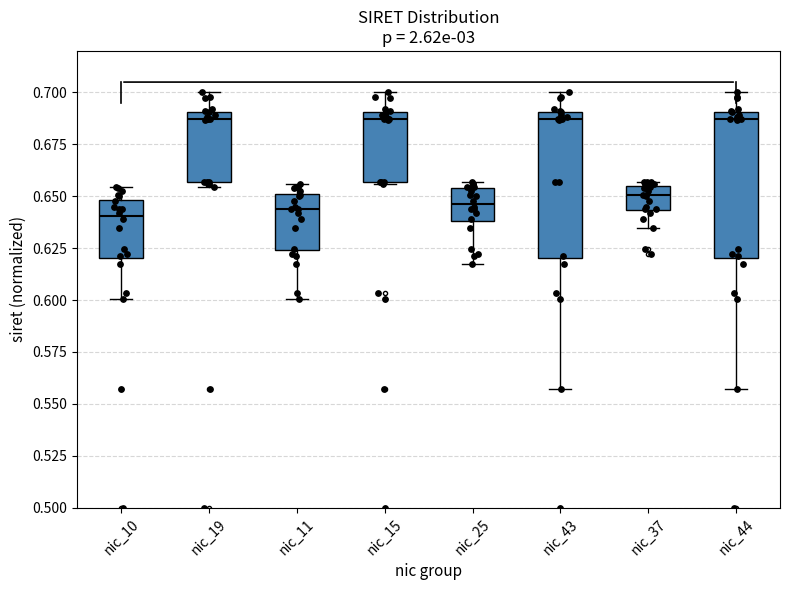

Reading left to right, transcribe this box plot: for each box, give where its median line is, the range the box spans, and where its two whiskers end, as read against the y-axis. The values are not printed on the chart, so give them approximately, as read against the axis.

nic_10: median 0.640, box 0.620 to 0.650, whiskers 0.600 to 0.655
nic_19: median 0.685, box 0.655 to 0.690, whiskers 0.655 (just below the box's lower edge) to 0.700
nic_11: median 0.645, box 0.625 to 0.650, whiskers 0.600 to 0.655
nic_15: median 0.685, box 0.655 to 0.690, whiskers 0.655 to 0.700
nic_25: median 0.645, box 0.640 to 0.655, whiskers 0.615 to 0.655 (just above the box's upper edge)
nic_43: median 0.685, box 0.620 to 0.690, whiskers 0.555 to 0.700
nic_37: median 0.650, box 0.645 to 0.655, whiskers 0.635 to 0.655 (just above the box's upper edge)
nic_44: median 0.685, box 0.620 to 0.690, whiskers 0.555 to 0.700